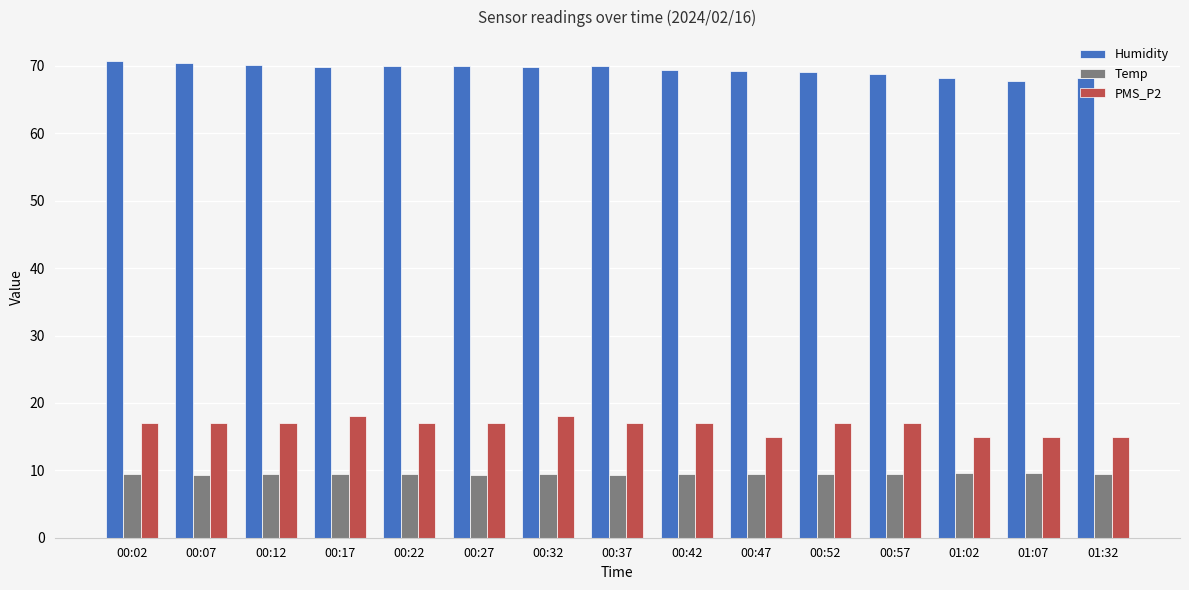

List the series in order of their peak value, lowest first.

Temp, PMS_P2, Humidity